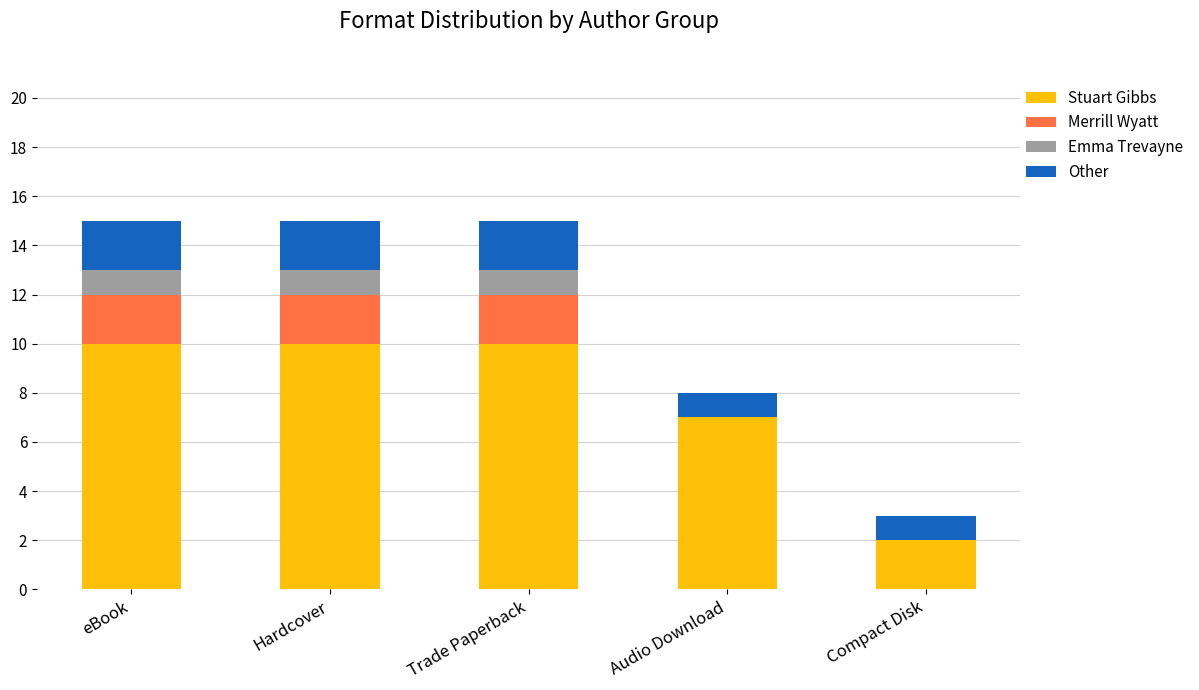

What is the highest value of the Stuart Gibbs series?

10